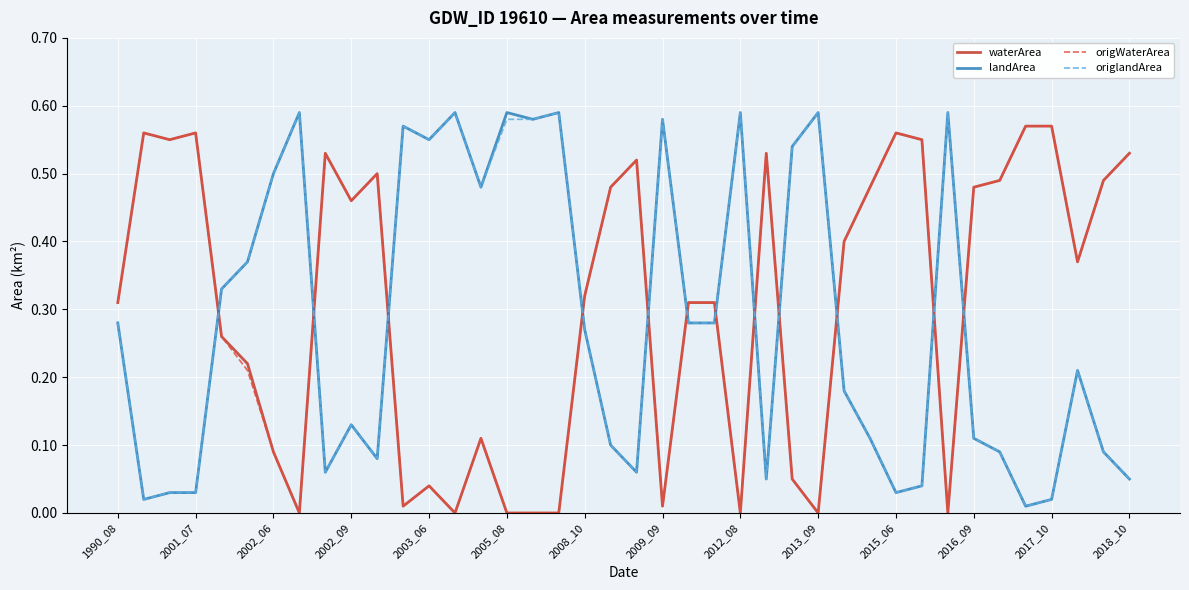

What are all the series names shown in the legend?

waterArea, landArea, origWaterArea, origlandArea